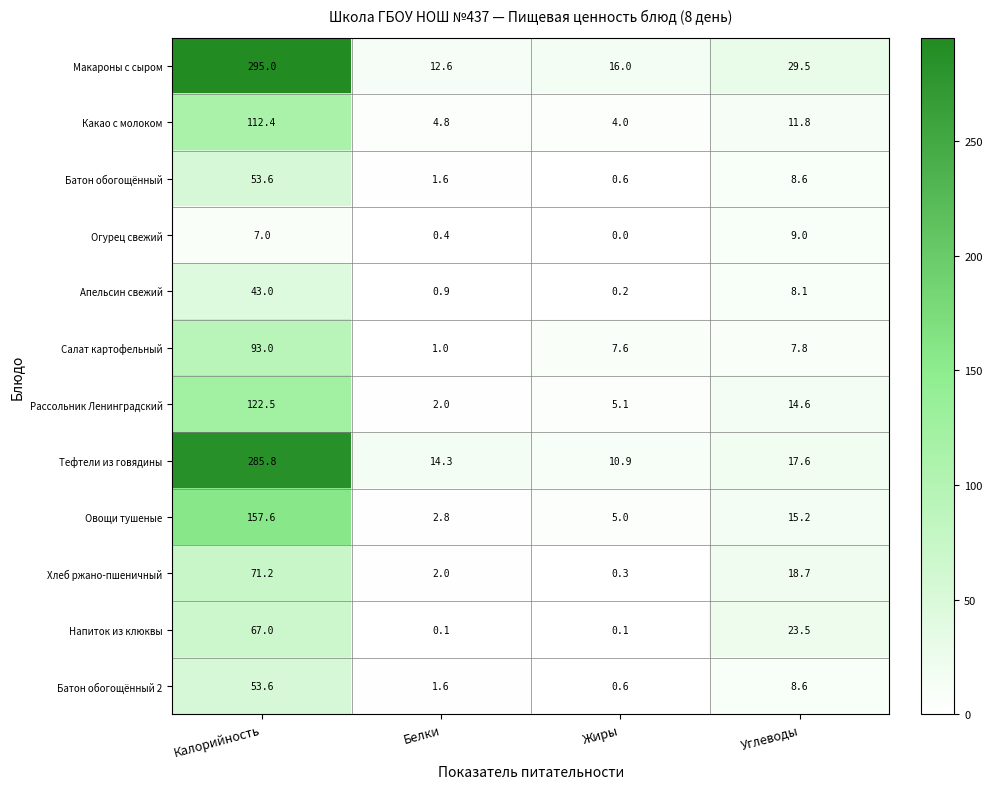

What is the difference between the maximum and minimum values in the Огурец свежий series?

9.0